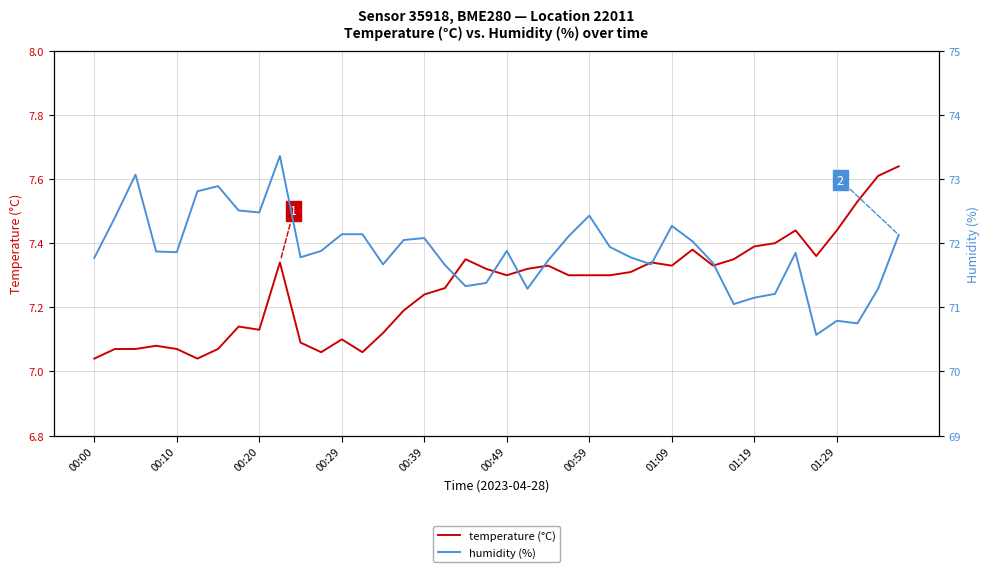

True or false: temperature (°C) and humidity (%) cross at least once.

False